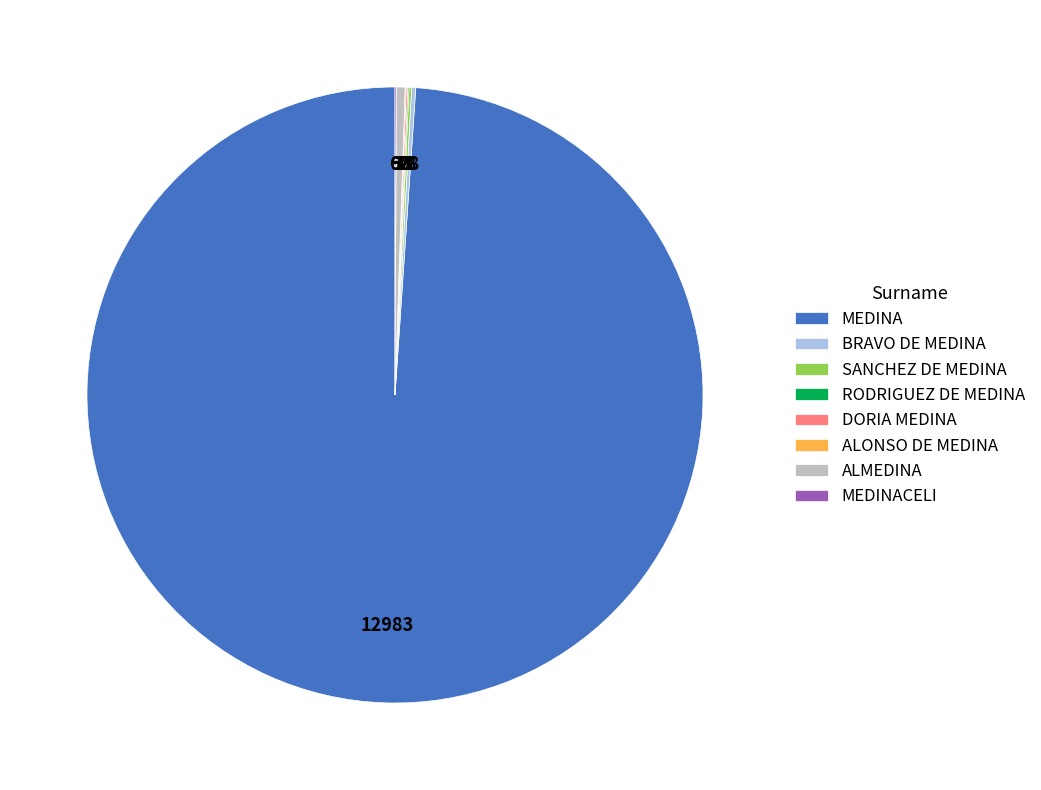

Does MEDINA account for over 50% of the chart?

Yes